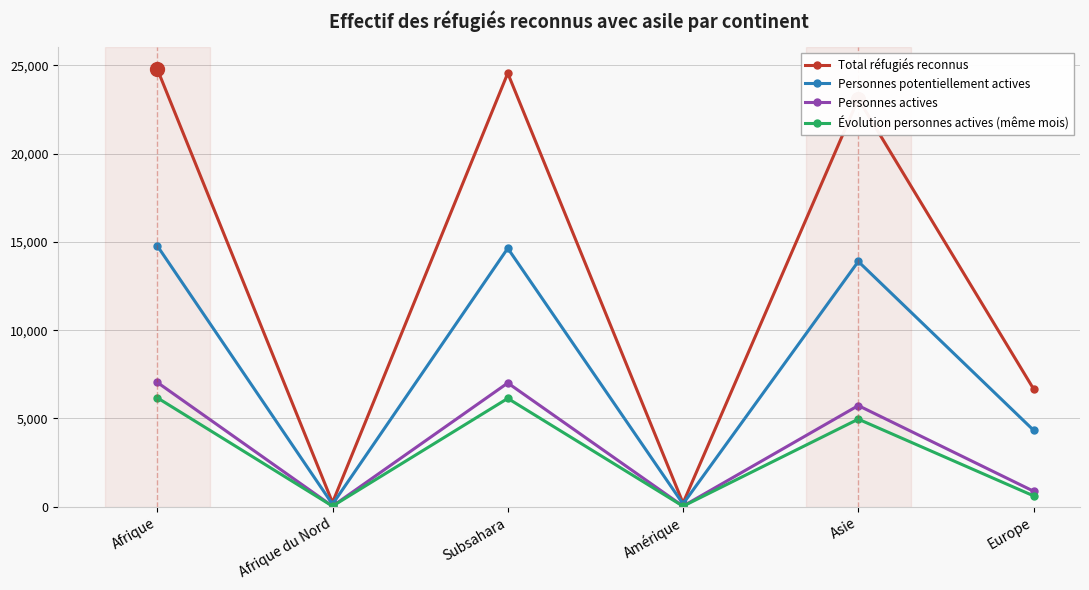

What is the sum of all Évolution personnes actives (même mois) values?

17961